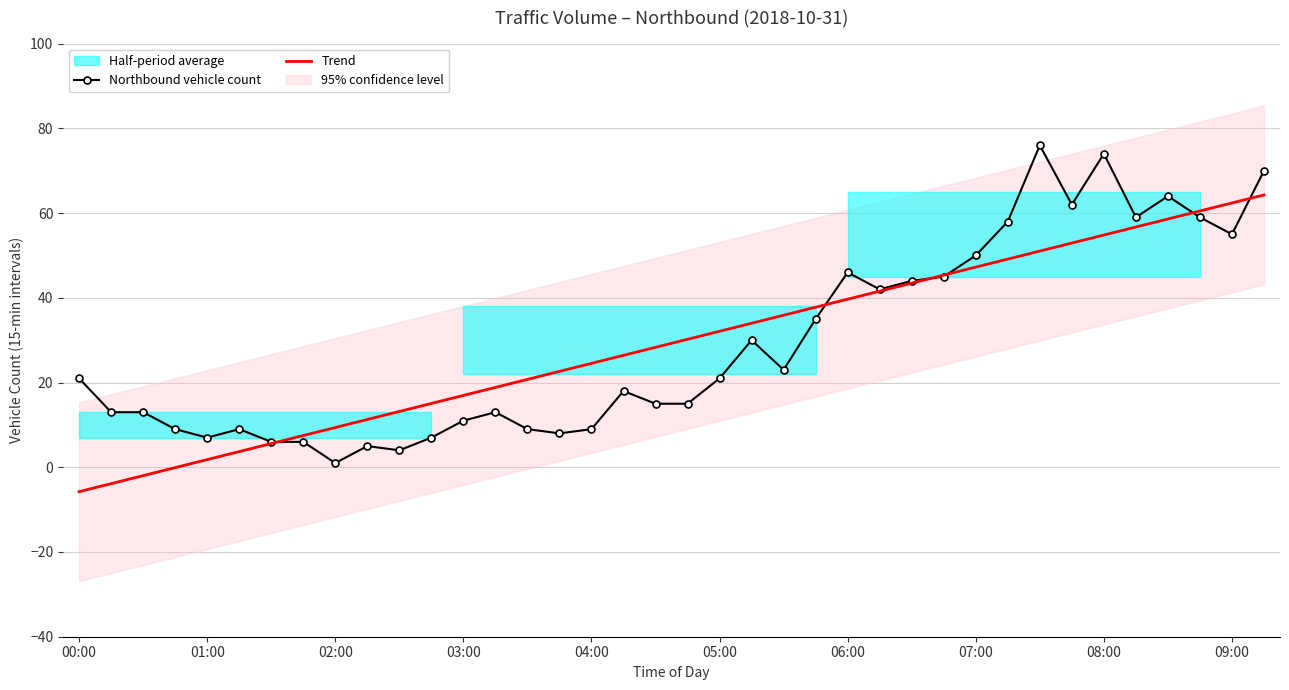

At which label does Northbound vehicle count reach its minimum?

02:00